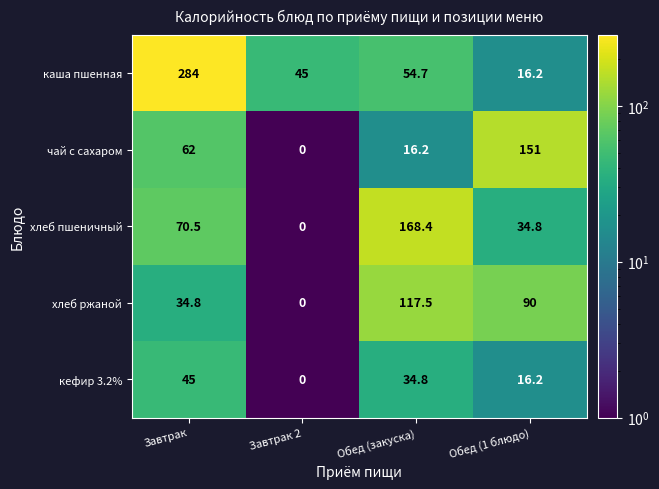

Is it true that каша пшенная equals 45.0 at Завтрак 2?

True